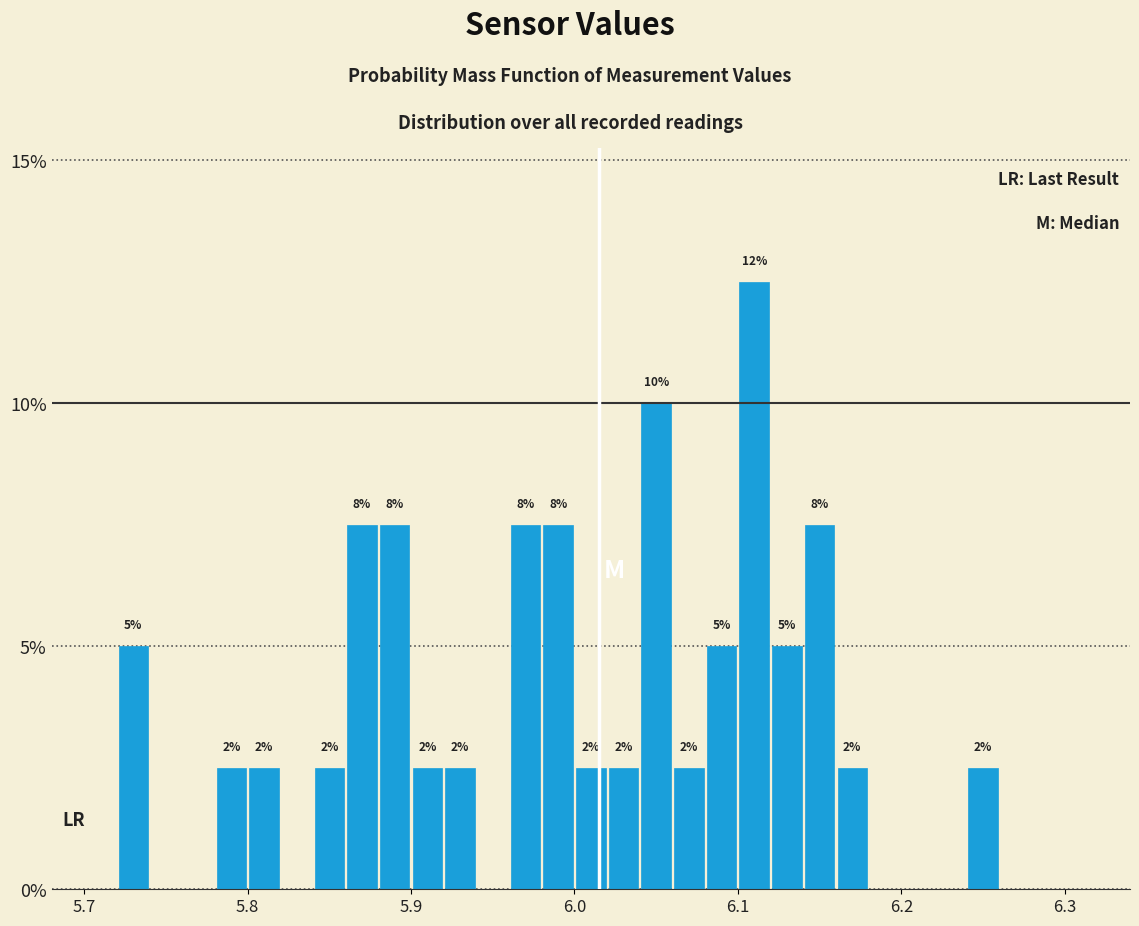

Read against the x-axis, roughly where is the centre of the tallest bar?

6.11